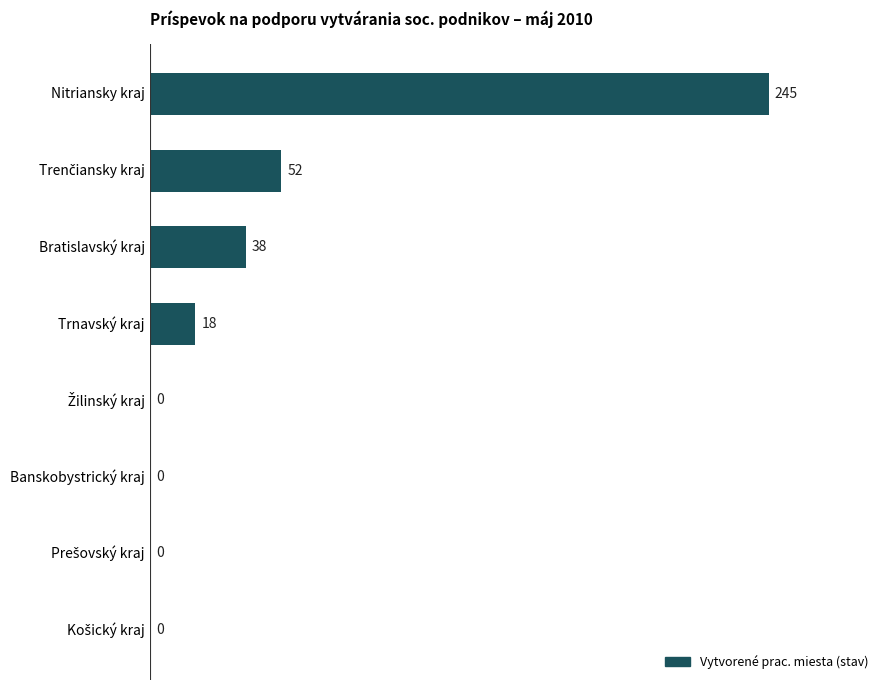

Is it true that the value at Banskobystrický kraj is 76?

False